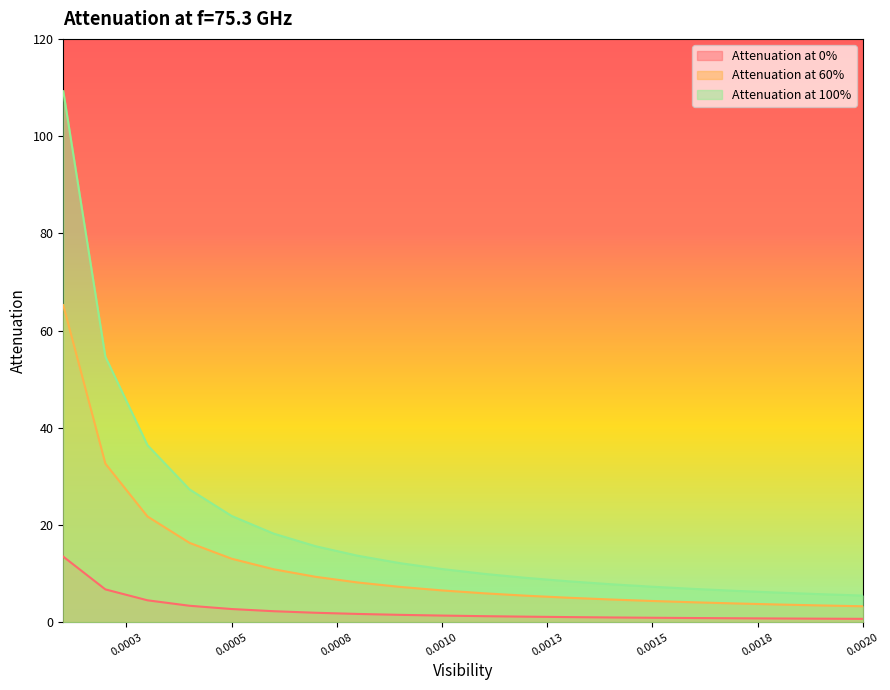

True or false: Attenuation at 60% and Attenuation at 100% cross at least once.

False